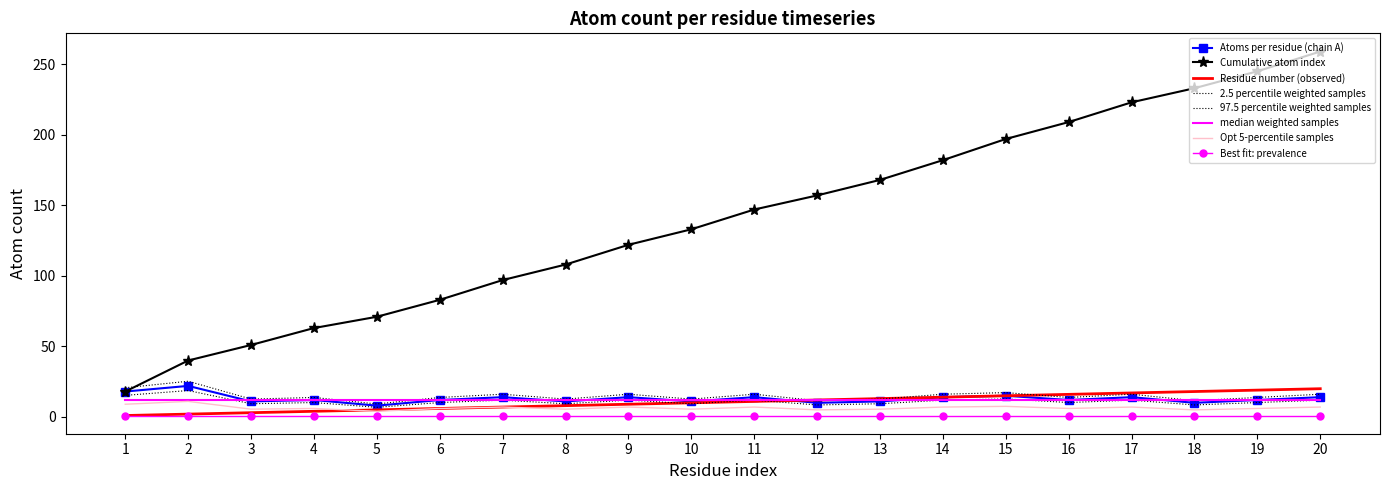

What is the value of the Cumulative atom index point at the 10th from the left?

133